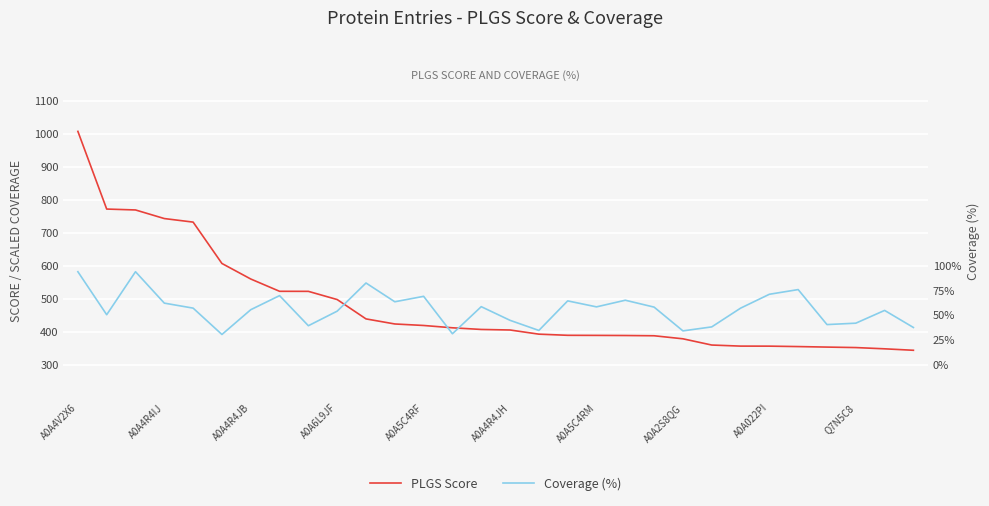

In Coverage (%), how many points are higher than both neighbors (excluding endpoints)?

9